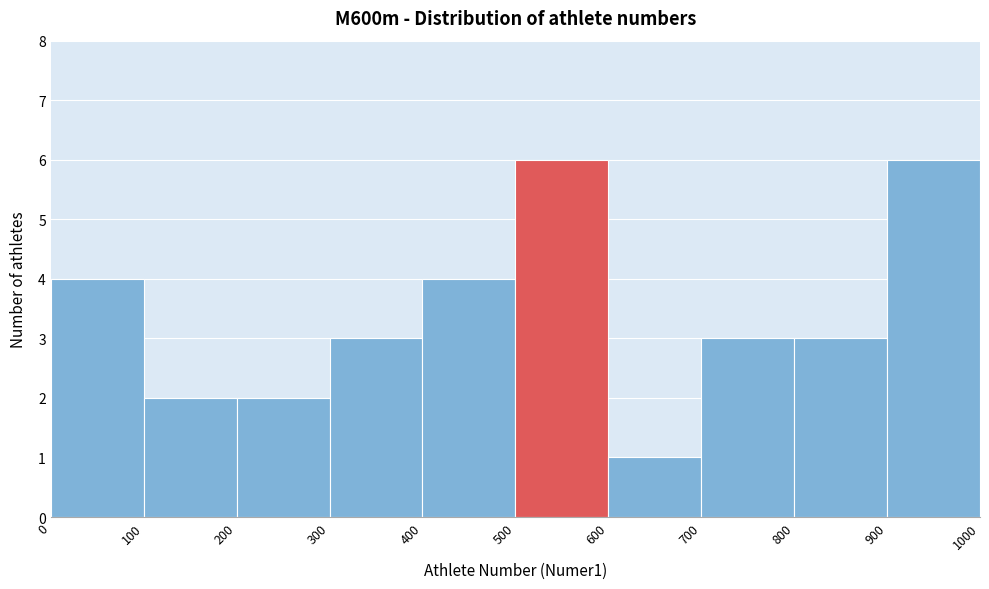

What is the height of the bar covering 700 to 800 on the x-axis? The values are not printed on the chart, so give them approximately, as read against the axis.

3